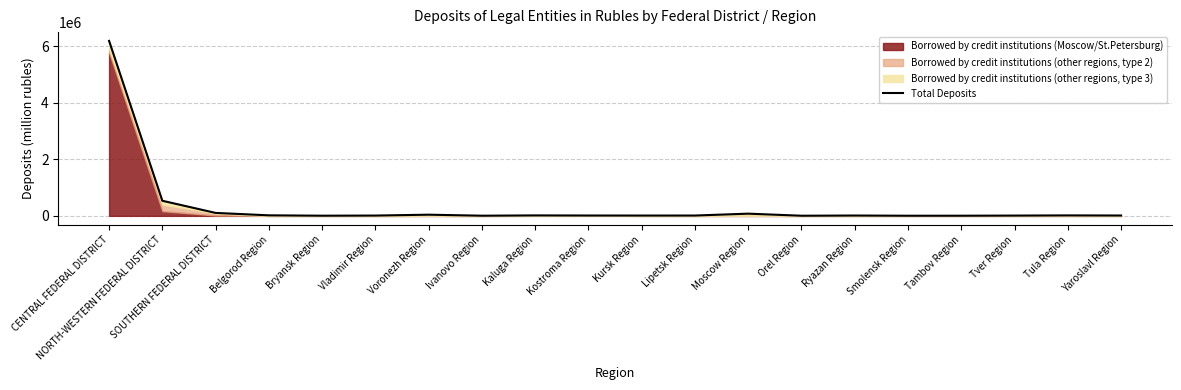

Is it true that the value at NORTH-WESTERN FEDERAL DISTRICT is 333725?

False